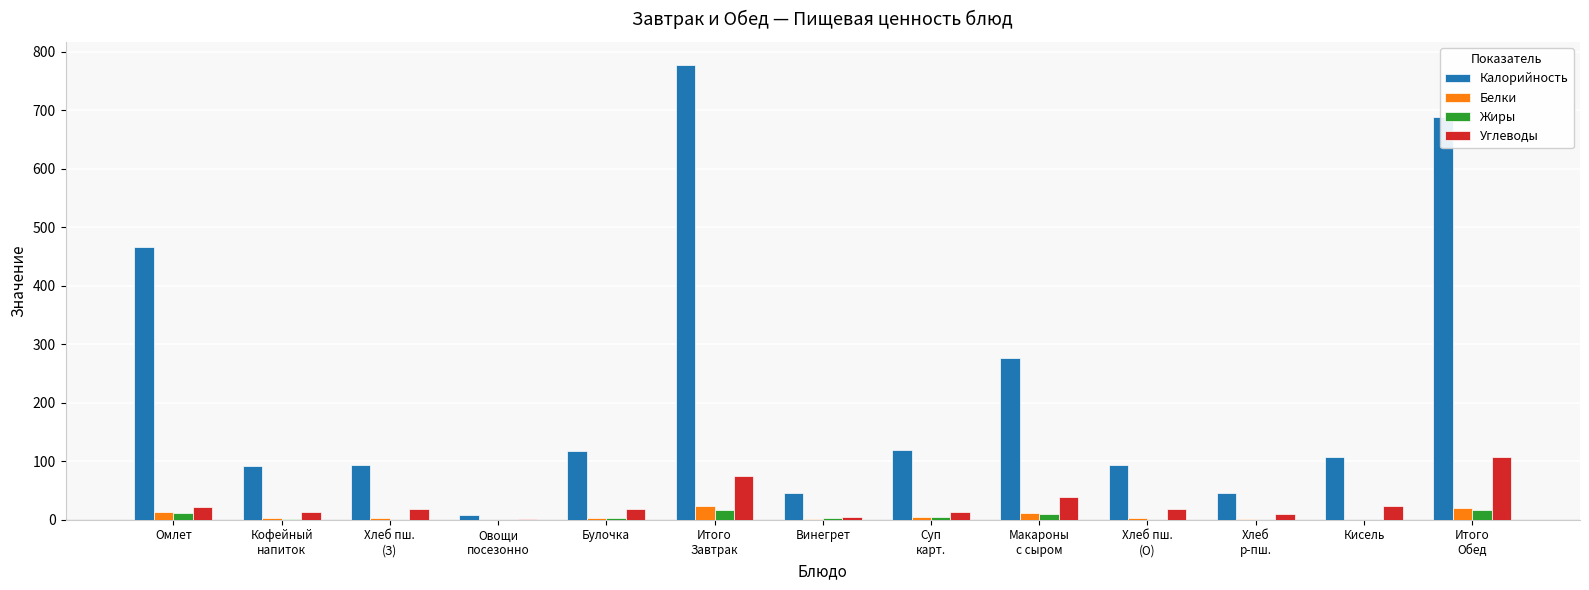

What is the sum of all Углеводы values?

366